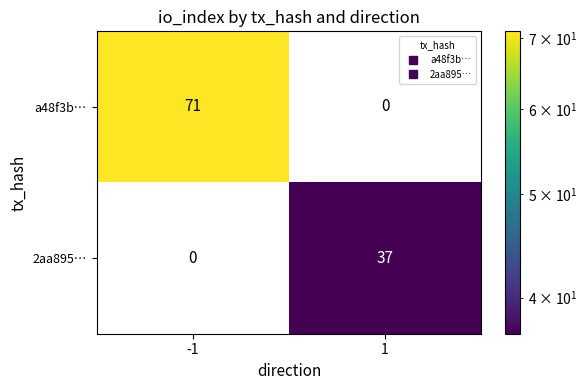

Reading right to left, transcribe all the data shown in this chart.

a48f3b…: 0	71
2aa895…: 37	0